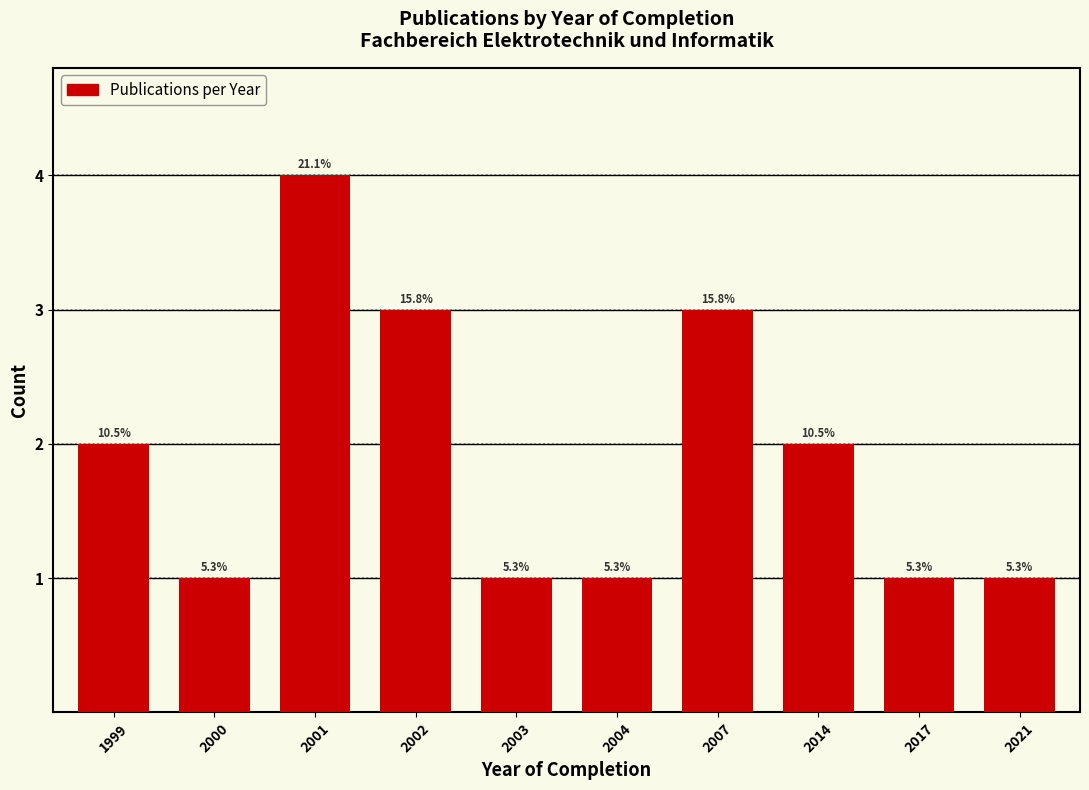

How many bars are there in total?

10